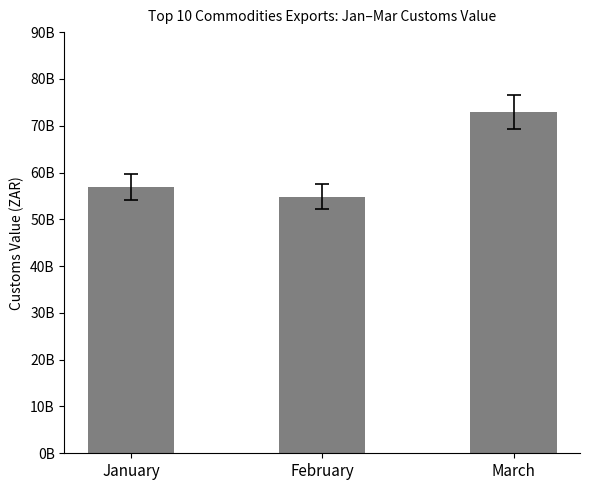

Are the bars horizontal?

No